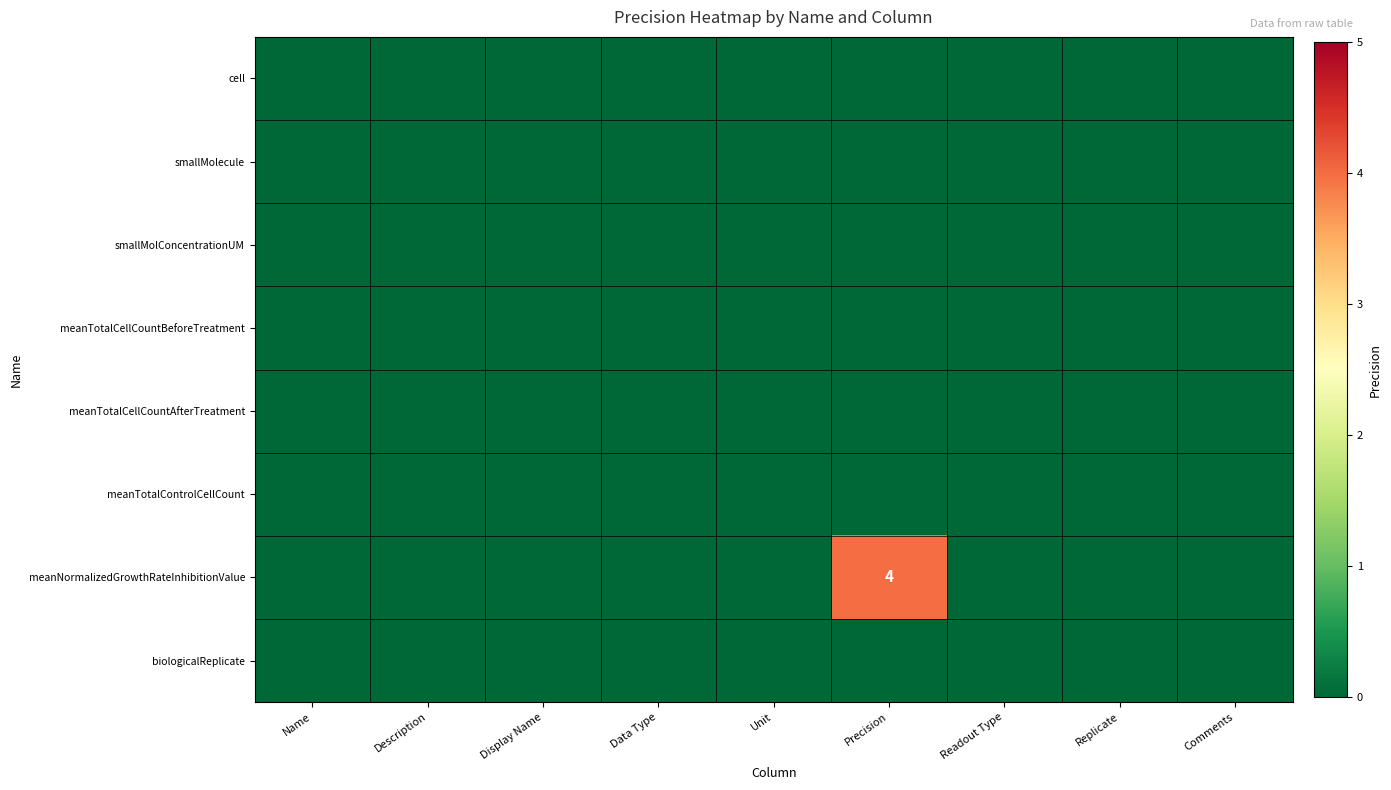

True or false: meanNormalizedGrowthRateInhibitionValue has a value of 4 at Precision.

True